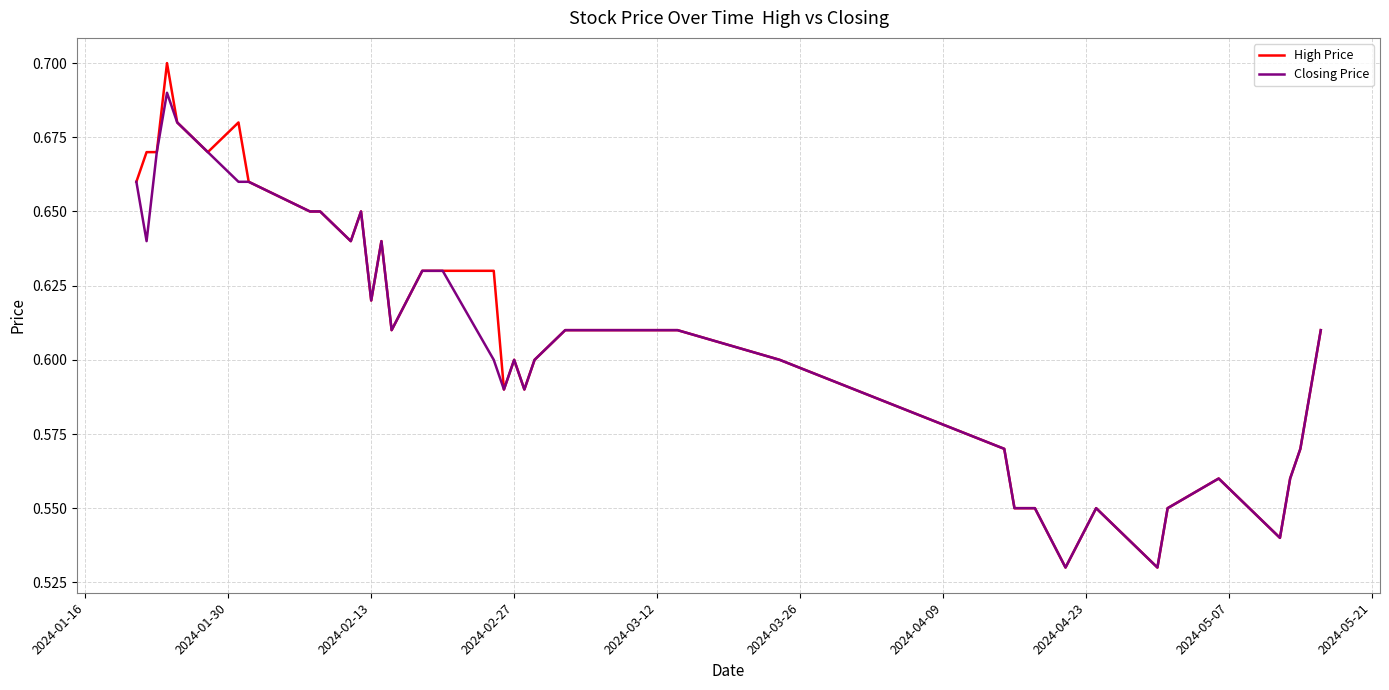

List the series in order of their peak value, lowest first.

Closing Price, High Price